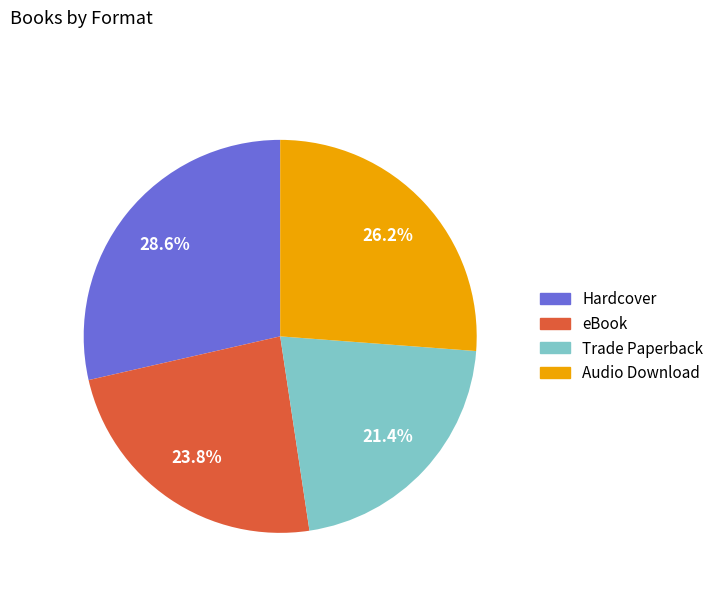

The Hardcover slice represents 20% of the pie. True or false?

False